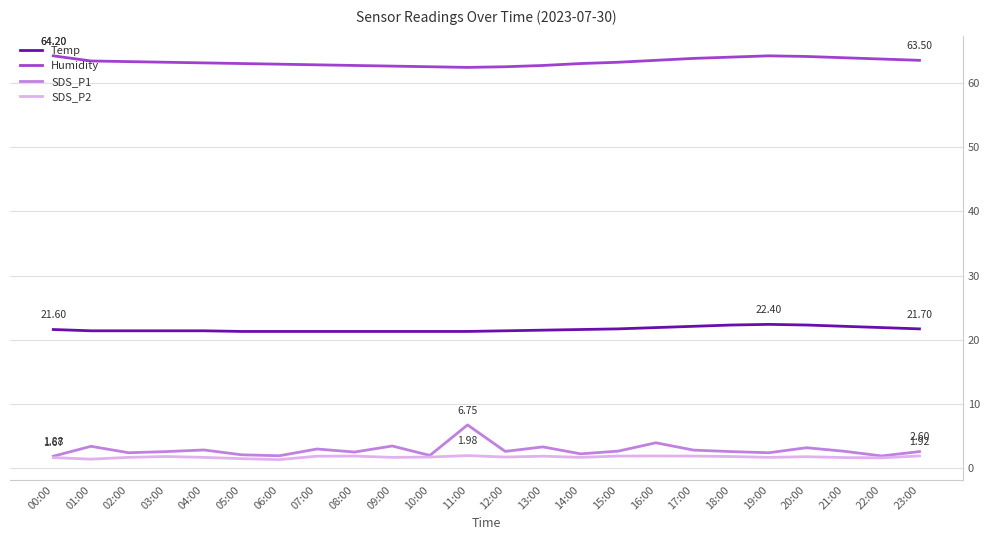

True or false: SDS_P2 and Humidity cross at least once.

False